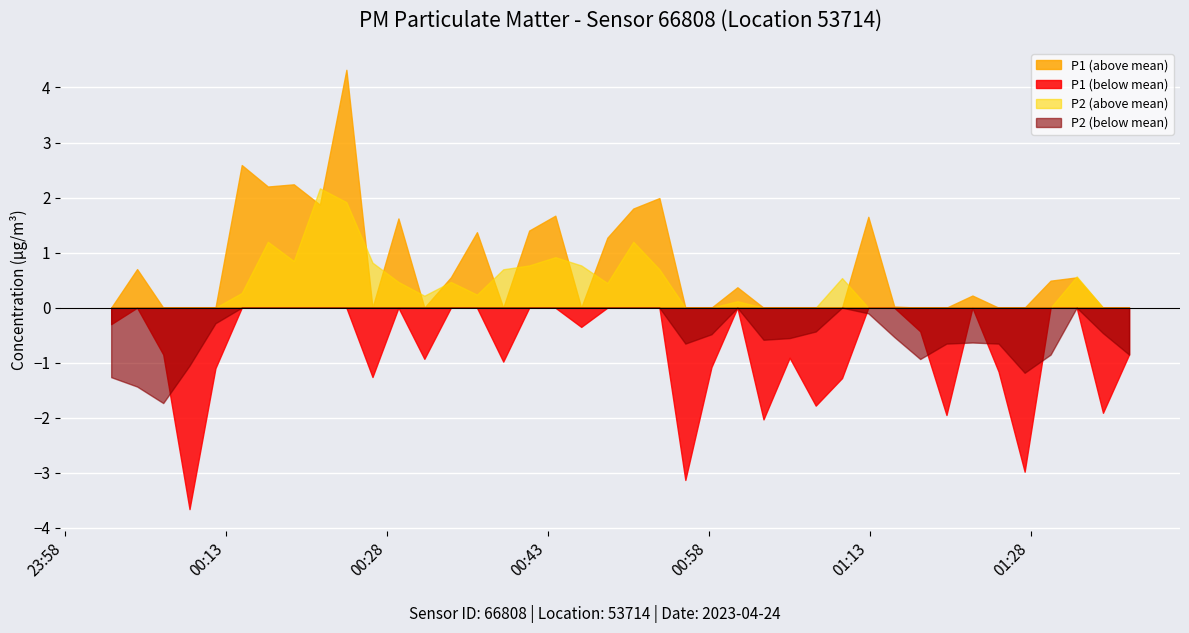

At which category does P2 reach its first local valley?

2